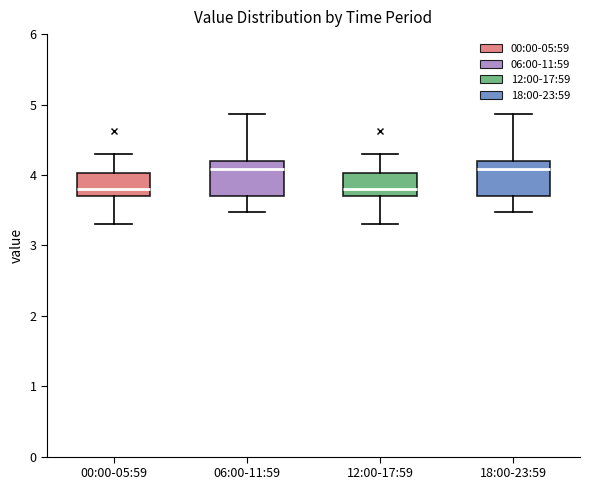

Where does the lower whisker of the box for 06:00-11:59 end on the y-axis? The values are not printed on the chart, so give them approximately, as read against the axis.

3.5